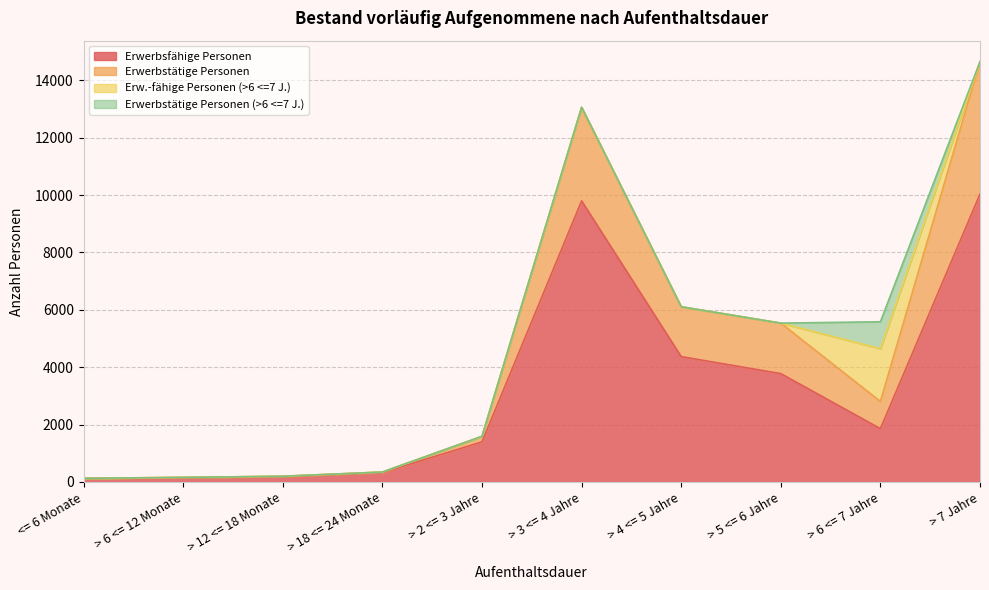

At which category is the sum across all series the highest?

> 7 Jahre